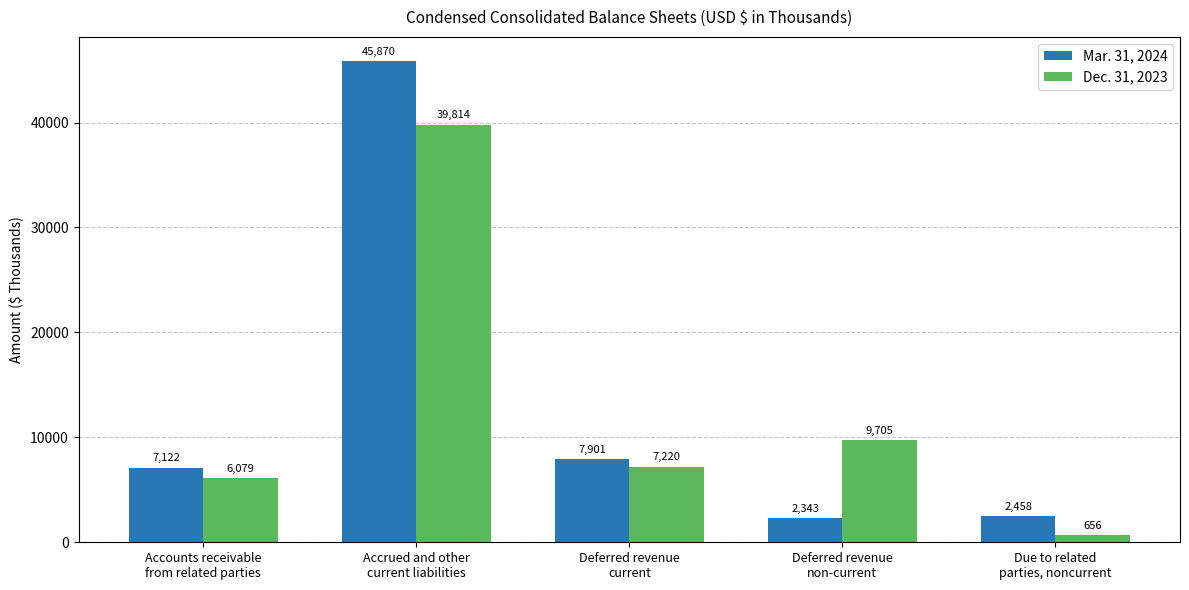

What is the minimum value for Dec. 31, 2023?

656